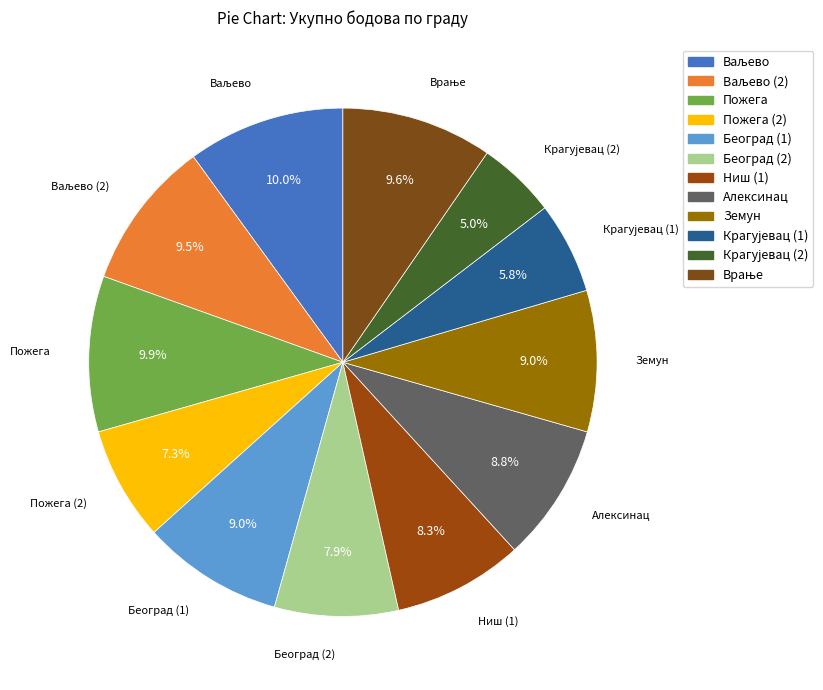

Between Пожега and Пожега (2), which is larger?

Пожега